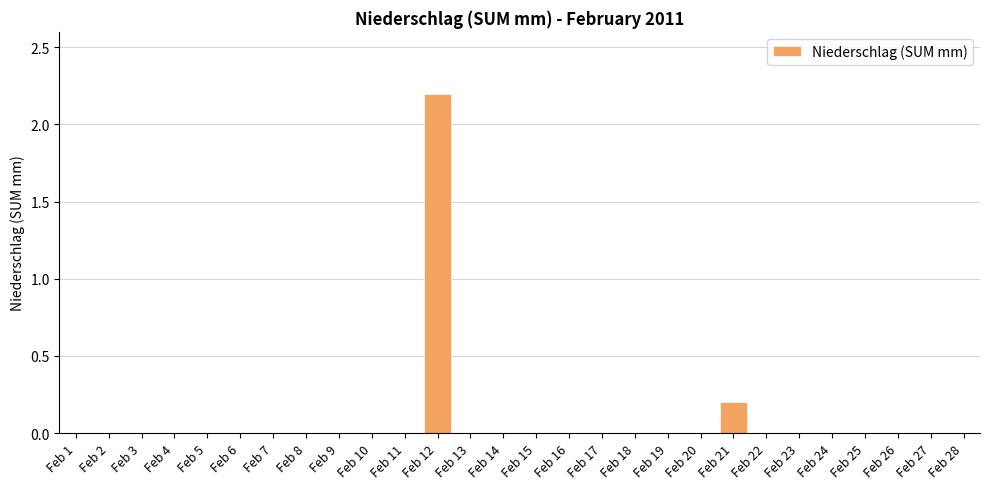

The value at Feb 22 is 0.0. True or false?

True